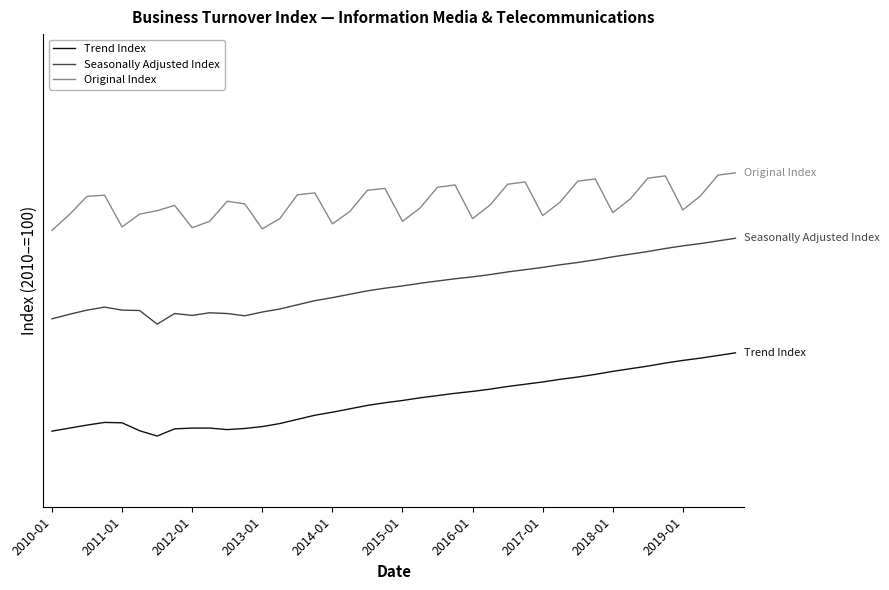

What are all the series names shown in the legend?

Trend Index, Seasonally Adjusted Index, Original Index